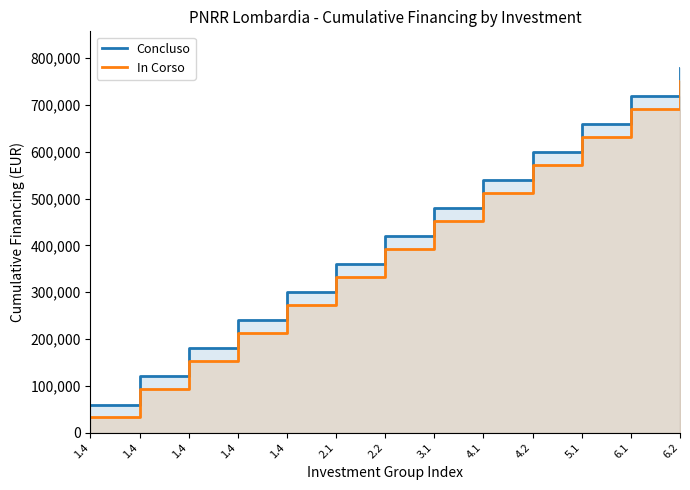

What is the difference between the maximum and minimum values in the Concluso series?

719592